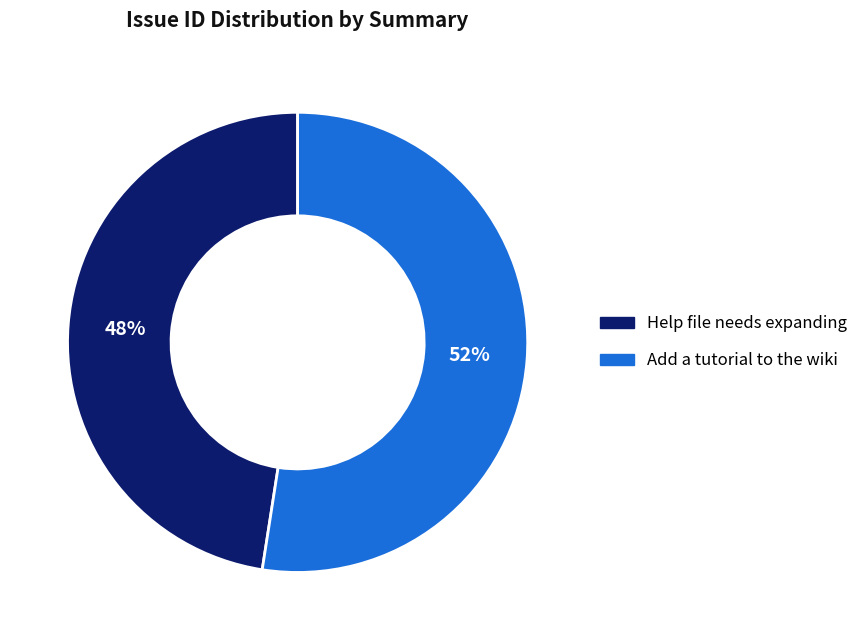

What is the largest slice in the pie chart?

Add a tutorial to the wiki